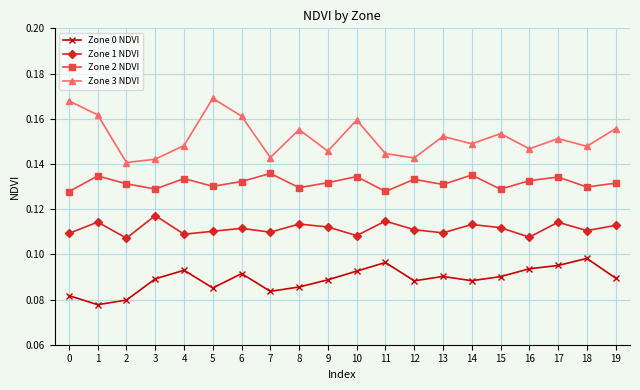

What is the sum of the Zone 3 NDVI values at 4 and 18?

0.3